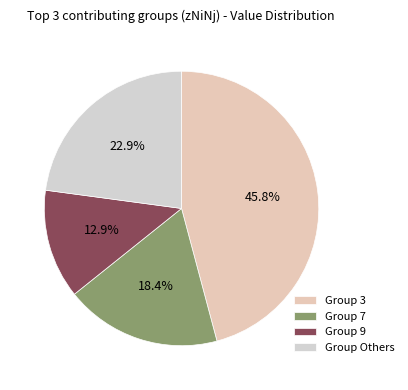

To the nearest percent, what is the difference between the largest and smallest slice percentages?

33%